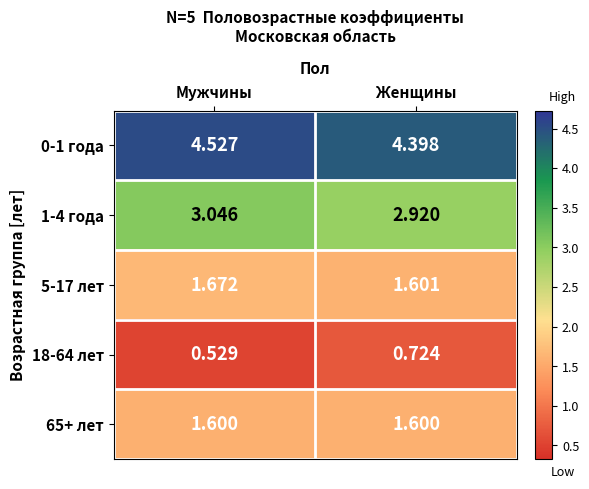

Is the value of 5-17 лет at Мужчины greater than the value of 1-4 года at Мужчины?

No